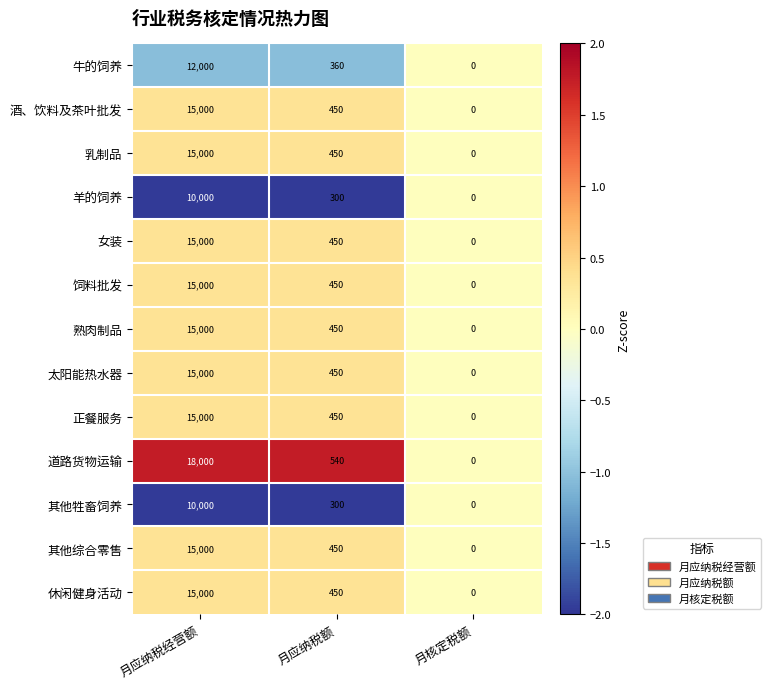

The value of 其他牲畜饲养 at 月应纳税额 is 499. True or false?

False